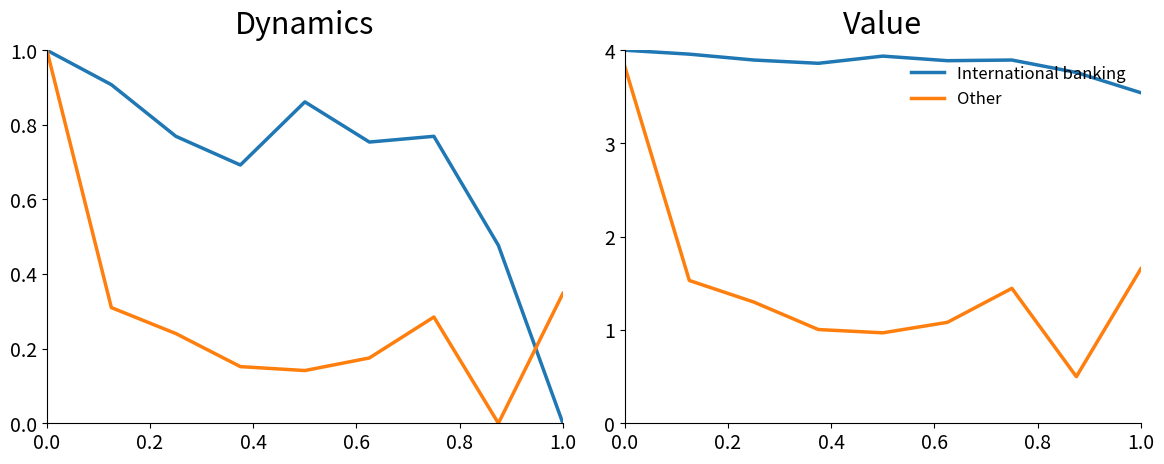

At 1.0, list the series in order from largest to smallest.

International banking, Other